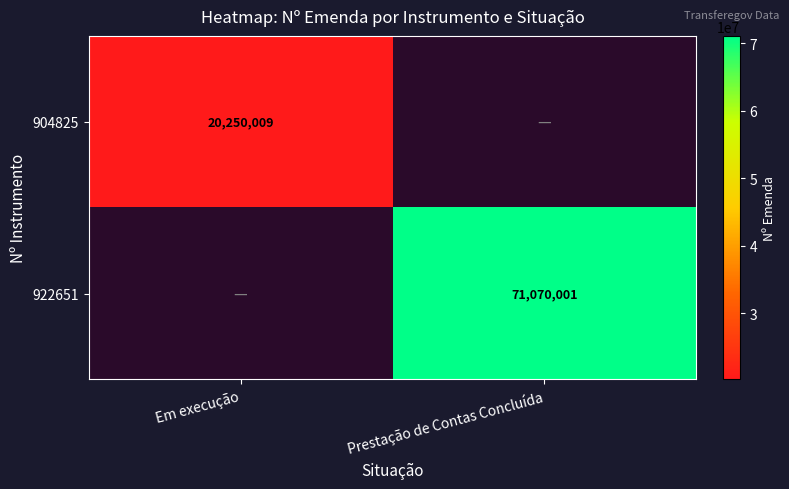

The value of 922651 at Prestação de Contas Concluída is 109810599. True or false?

False